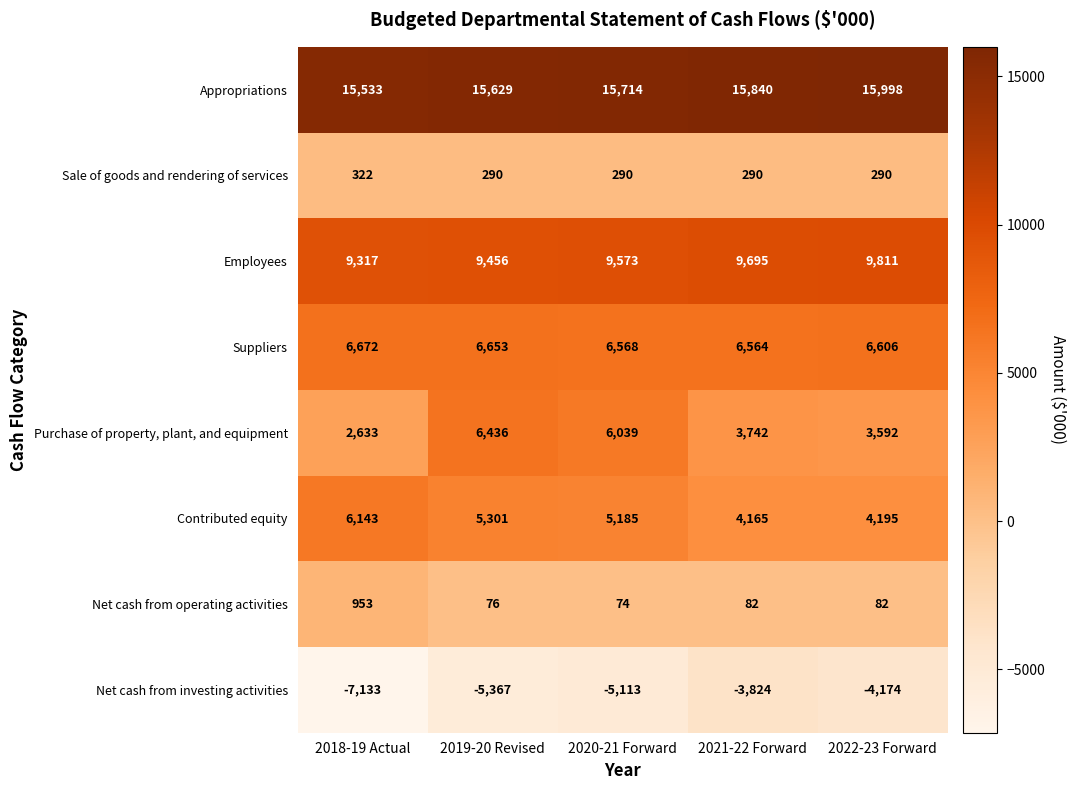

The value of Sale of goods and rendering of services at 2018-19 Actual is 525. True or false?

False